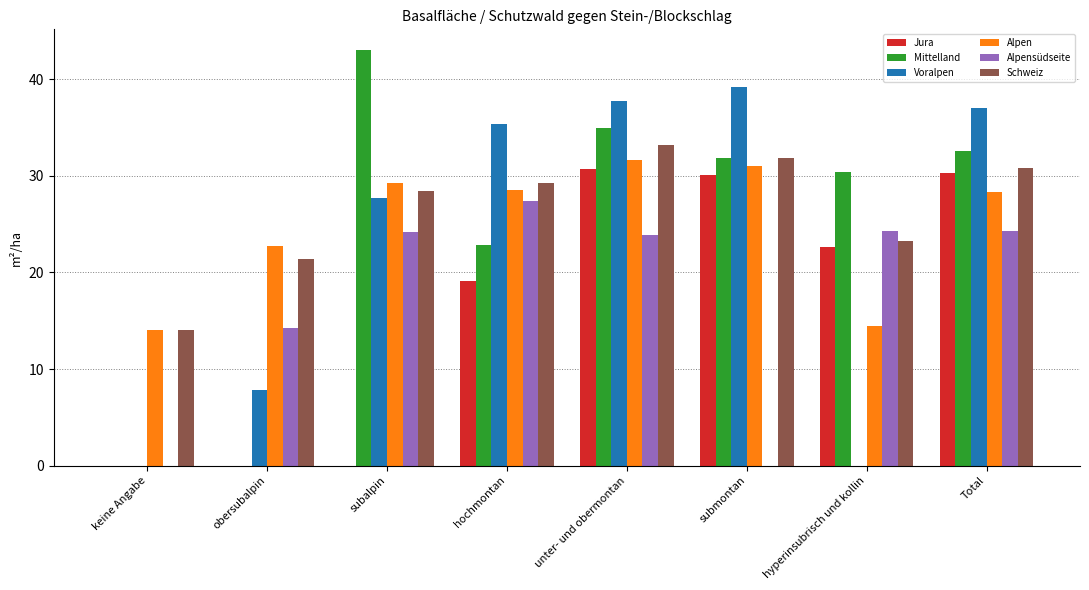

Which series has the widest spread of values?

Mittelland